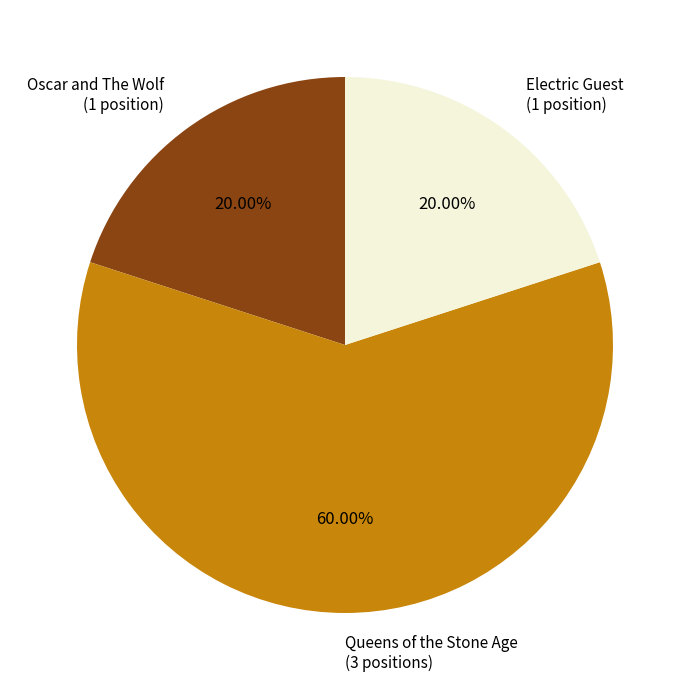

Which has a higher value, Queens of the Stone Age or Electric Guest?

Queens of the Stone Age